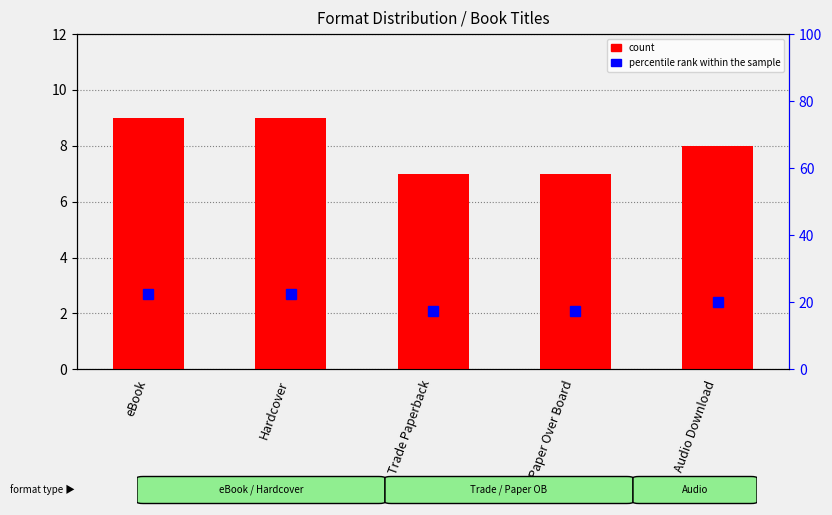

What is the greatest value displayed?

22.5